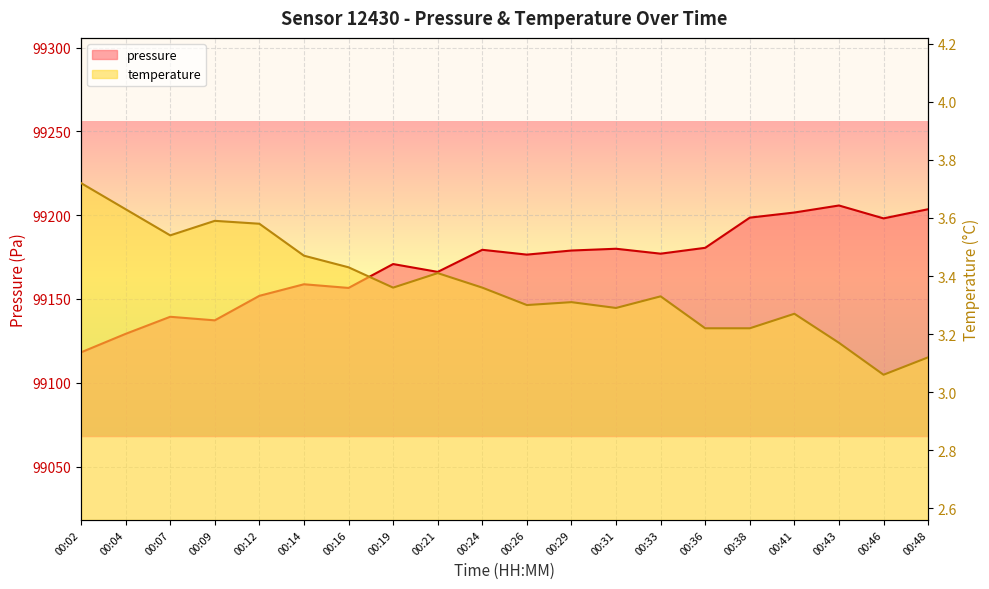

What is the spread (max minus min) of values at 00:41?

99198.3